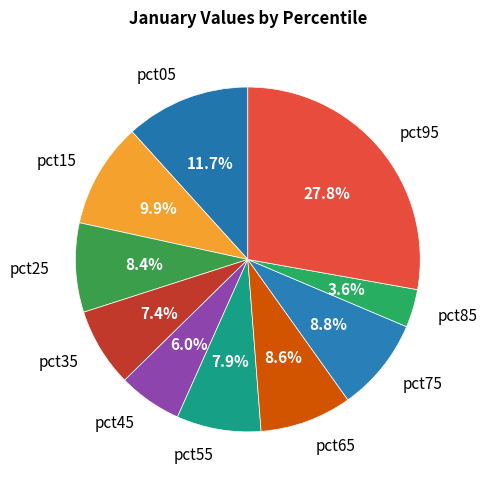

Which category has the biggest portion of the pie?

pct95